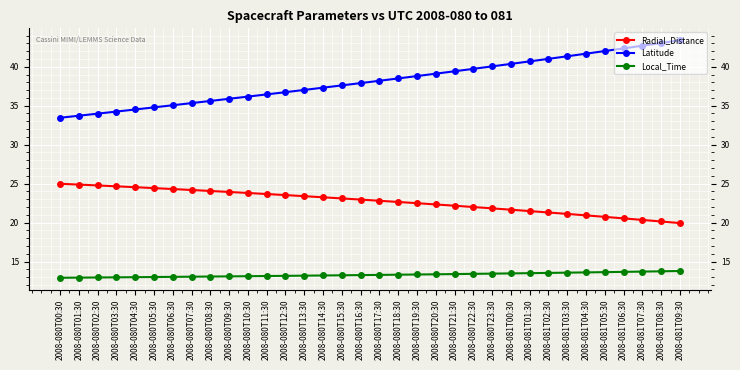

What are all the series names shown in the legend?

Radial_Distance, Latitude, Local_Time